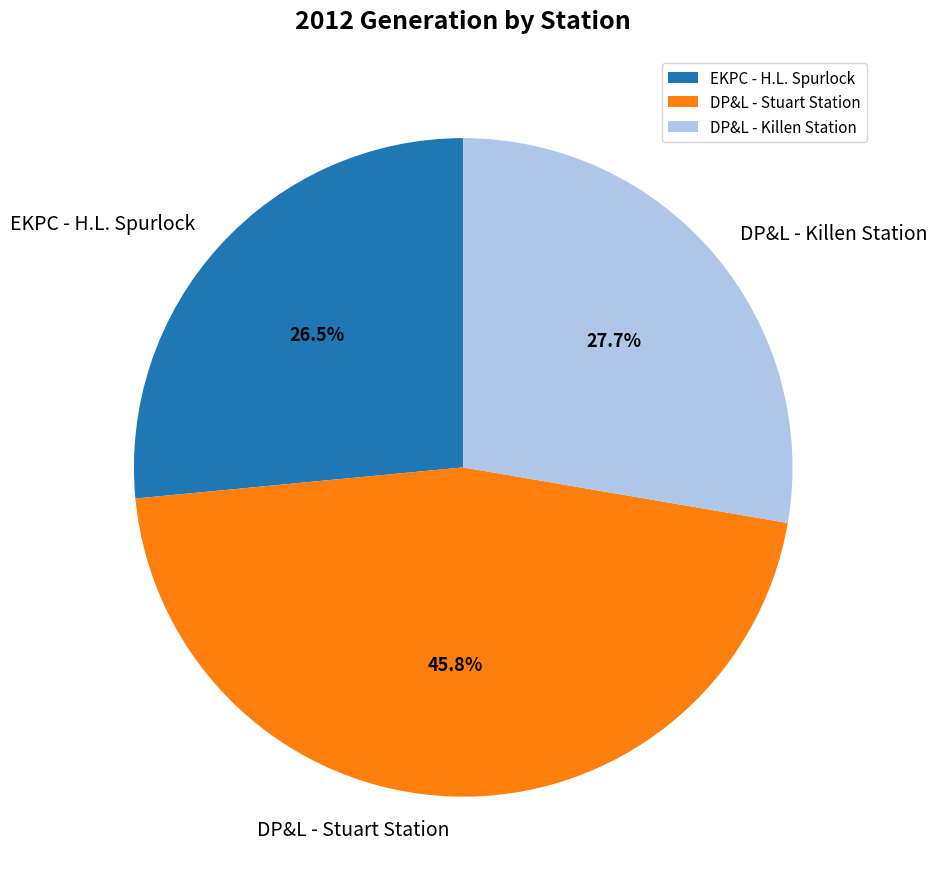

Is there a majority slice in this chart?

No